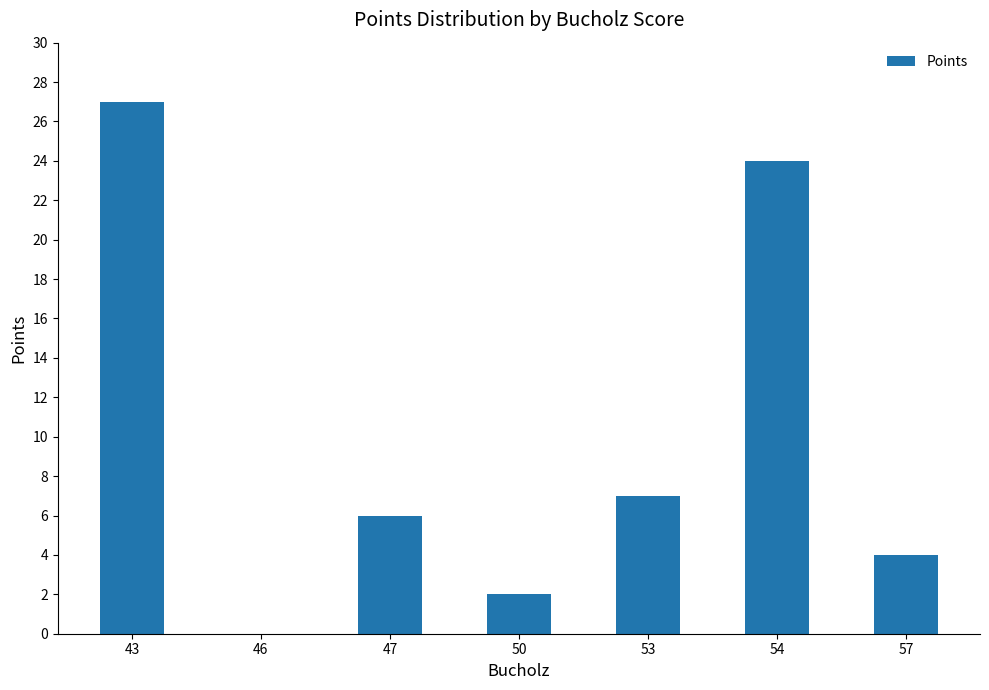

Reading right to left, extract all data points from this chart.

4	24	7	2	6	0	27